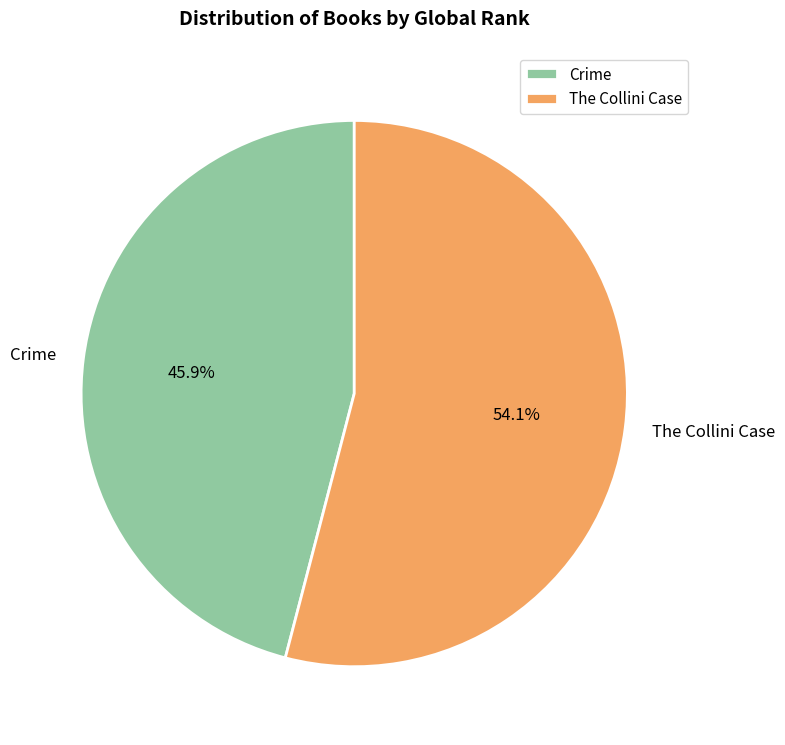

Approximately how many times larger is the value at Crime compared to The Collini Case?

0.8